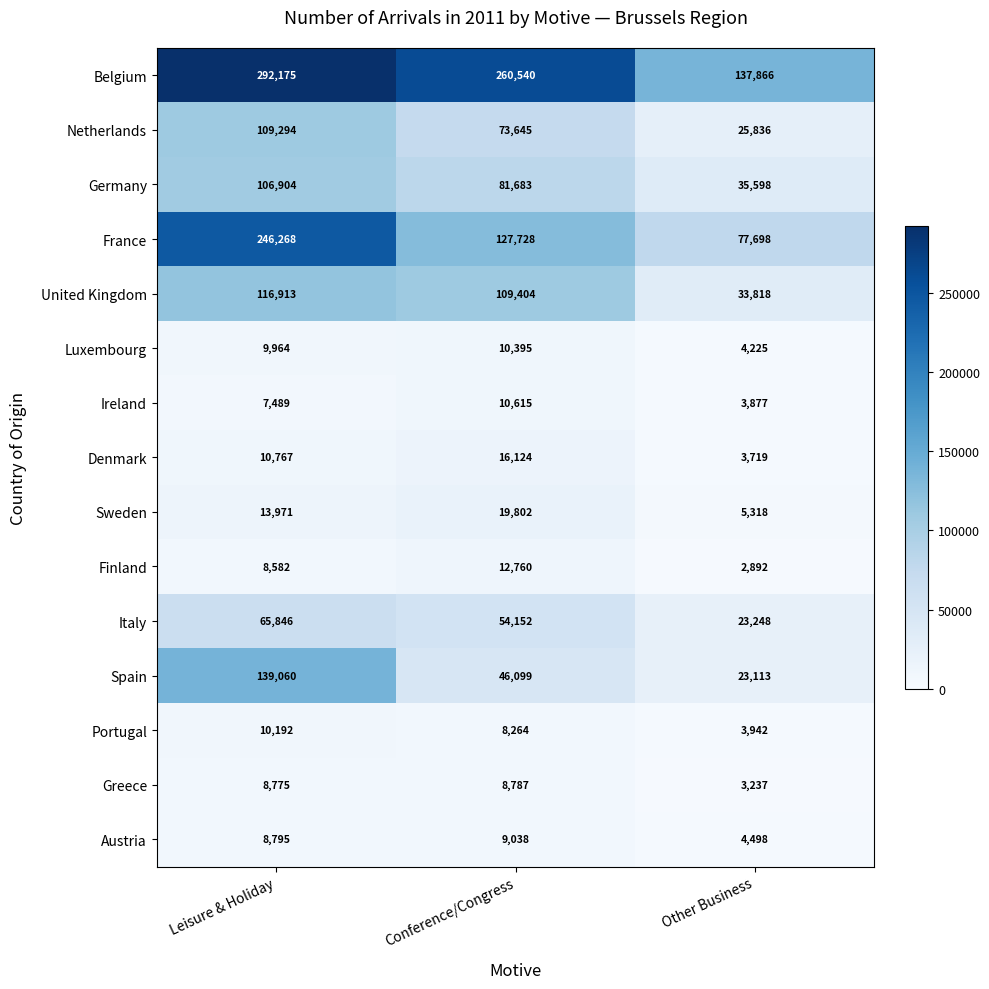

What is the sum of the France values at Conference/Congress and Leisure & Holiday?

373996